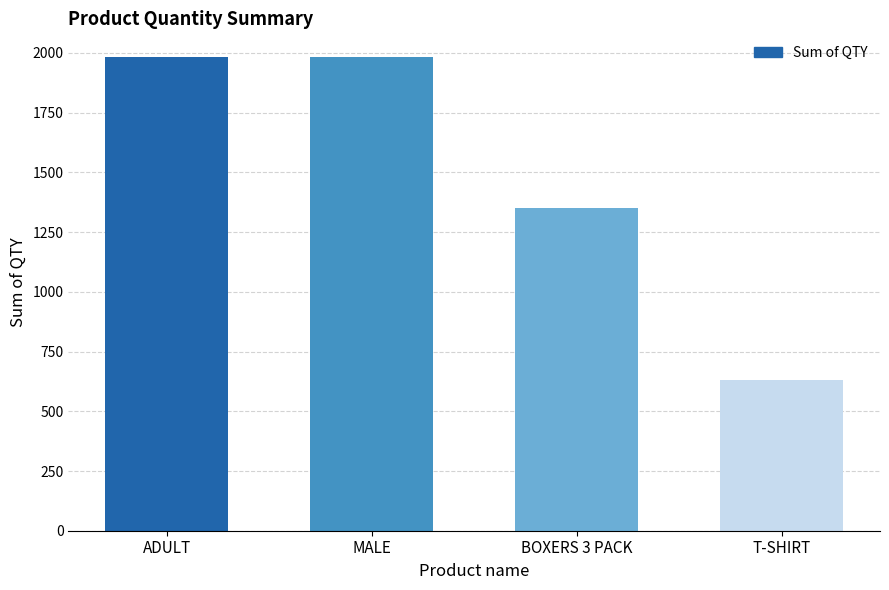

The chart shows a value of 718 at BOXERS 3 PACK. True or false?

False